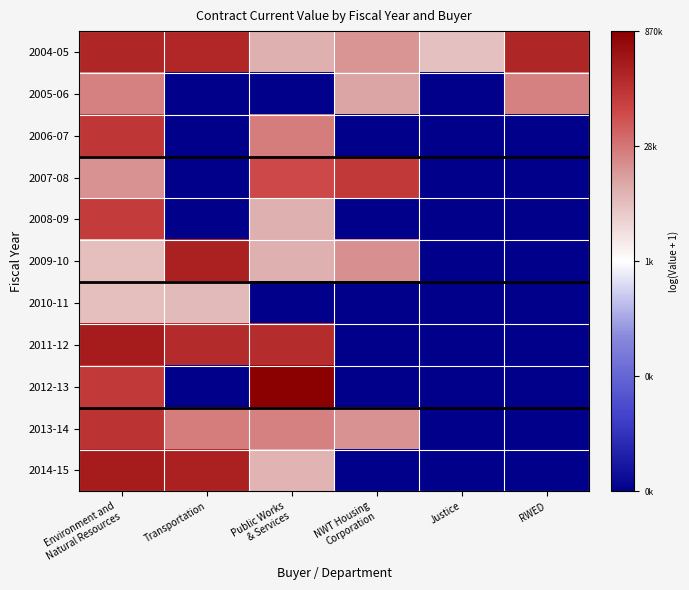

Reading left to right, transcribe all the data shown in this chart.

2004-05: Environment and
Natural Resources=12.4	Transportation=12.3	Public Works
& Services=9.0	NWT Housing
Corporation=9.6	Justice=8.5	RWED=12.4
2005-06: Environment and
Natural Resources=10.0	Transportation=0.0	Public Works
& Services=0.0	NWT Housing
Corporation=9.2	Justice=0.0	RWED=10.0
2006-07: Environment and
Natural Resources=11.9	Transportation=0.0	Public Works
& Services=10.1	NWT Housing
Corporation=0.0	Justice=0.0	RWED=0.0
2007-08: Environment and
Natural Resources=9.6	Transportation=0.0	Public Works
& Services=11.3	NWT Housing
Corporation=11.8	Justice=0.0	RWED=0.0
2008-09: Environment and
Natural Resources=11.7	Transportation=0.0	Public Works
& Services=9.0	NWT Housing
Corporation=0.0	Justice=0.0	RWED=0.0
2009-10: Environment and
Natural Resources=8.6	Transportation=12.5	Public Works
& Services=8.9	NWT Housing
Corporation=9.7	Justice=0.0	RWED=0.0
2010-11: Environment and
Natural Resources=8.6	Transportation=8.7	Public Works
& Services=0.0	NWT Housing
Corporation=0.0	Justice=0.0	RWED=0.0
2011-12: Environment and
Natural Resources=12.7	Transportation=12.2	Public Works
& Services=12.2	NWT Housing
Corporation=0.0	Justice=0.0	RWED=0.0
2012-13: Environment and
Natural Resources=11.7	Transportation=0.0	Public Works
& Services=13.7	NWT Housing
Corporation=0.0	Justice=0.0	RWED=0.0
2013-14: Environment and
Natural Resources=12.0	Transportation=10.1	Public Works
& Services=10.0	NWT Housing
Corporation=9.7	Justice=0.0	RWED=0.0
2014-15: Environment and
Natural Resources=12.7	Transportation=12.6	Public Works
& Services=8.8	NWT Housing
Corporation=0.0	Justice=0.0	RWED=0.0